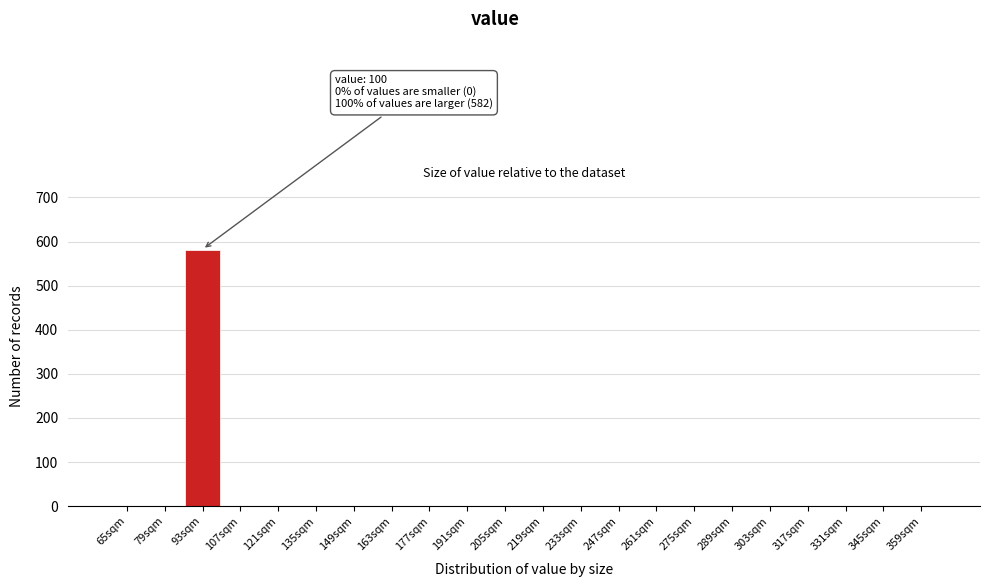

Reading right to left, what are all the values shown in this chart?

359sqm=0	345sqm=0	331sqm=0	317sqm=0	303sqm=0	289sqm=0	275sqm=0	261sqm=0	247sqm=0	233sqm=0	219sqm=0	205sqm=0	191sqm=0	177sqm=0	163sqm=0	149sqm=0	135sqm=0	121sqm=0	107sqm=0	93sqm=582	79sqm=0	65sqm=0